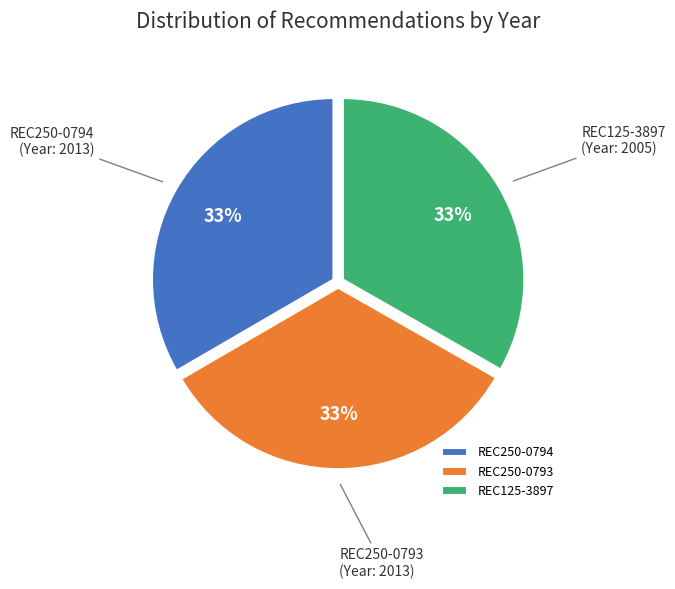

True or false: REC125-3897 accounts for 39% of the total.

False